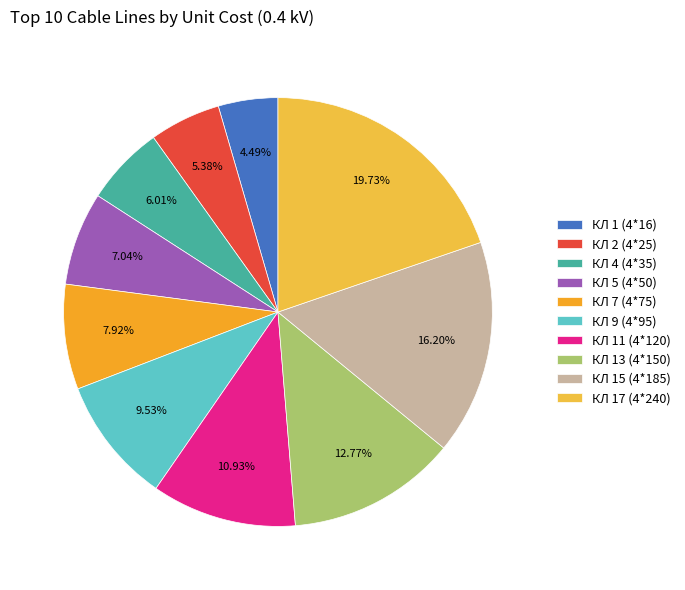

What is the change in value from КЛ 2 (4*25) to КЛ 9 (4*95)?

+235